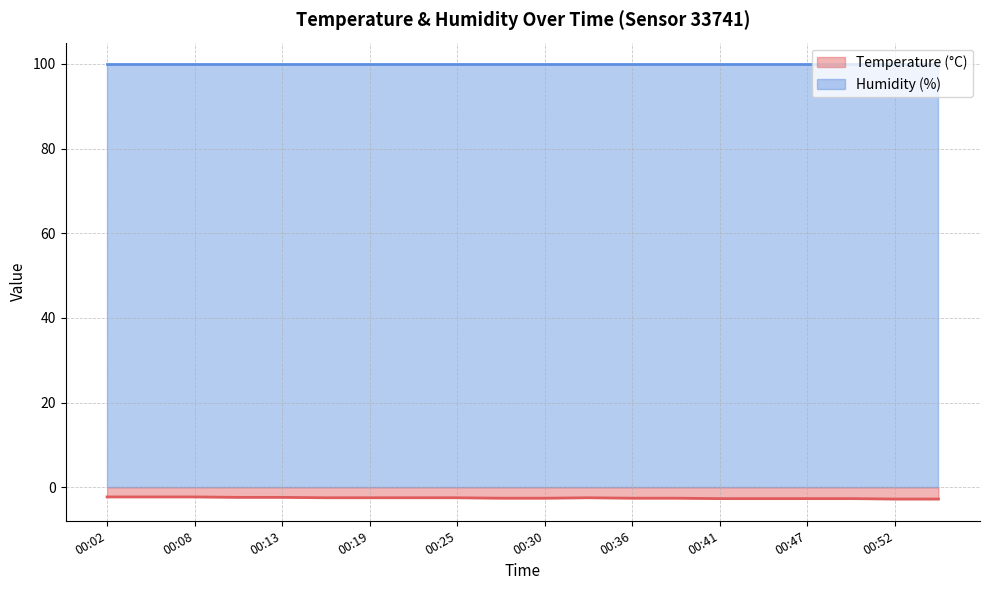

What is the sum of all values?

-51.0